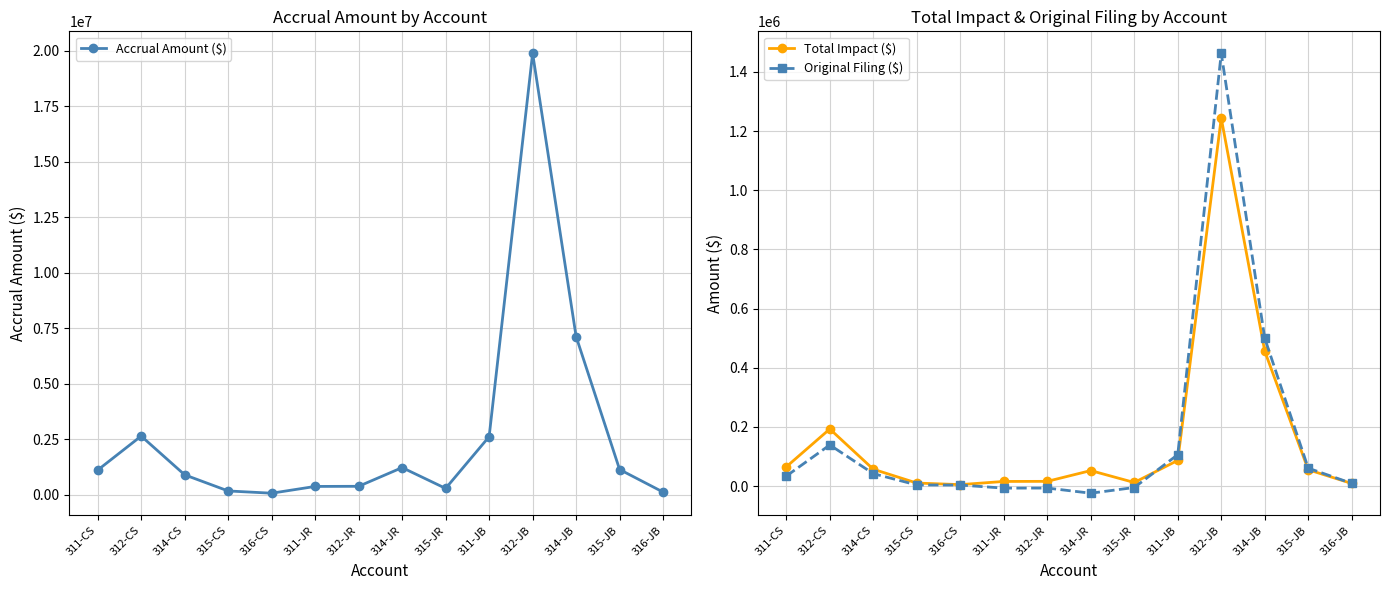

How many lines are shown in the chart?

3